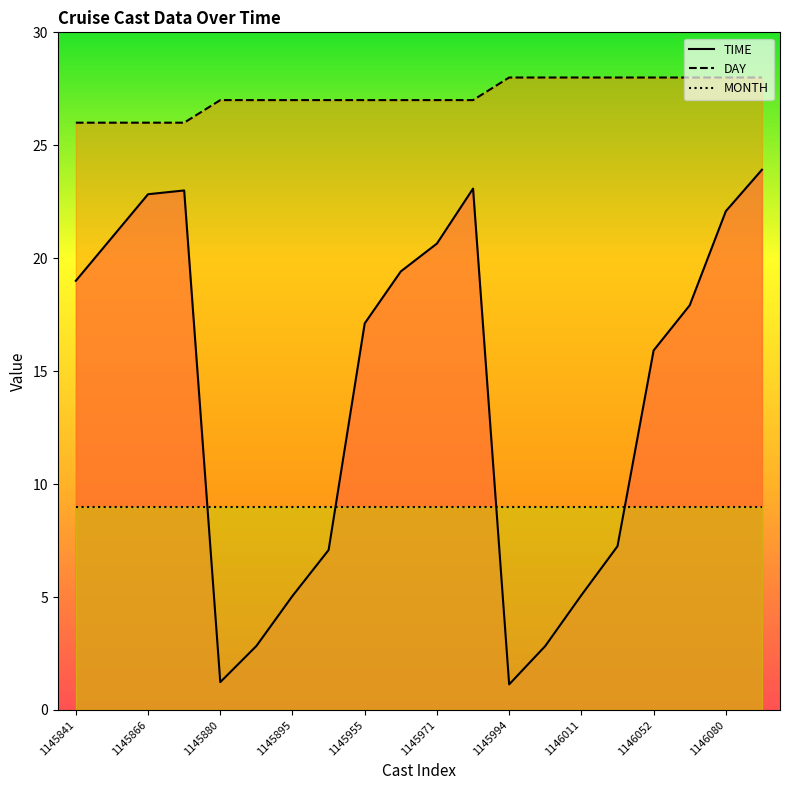

List the series in order of their peak value, highest first.

DAY, TIME, MONTH